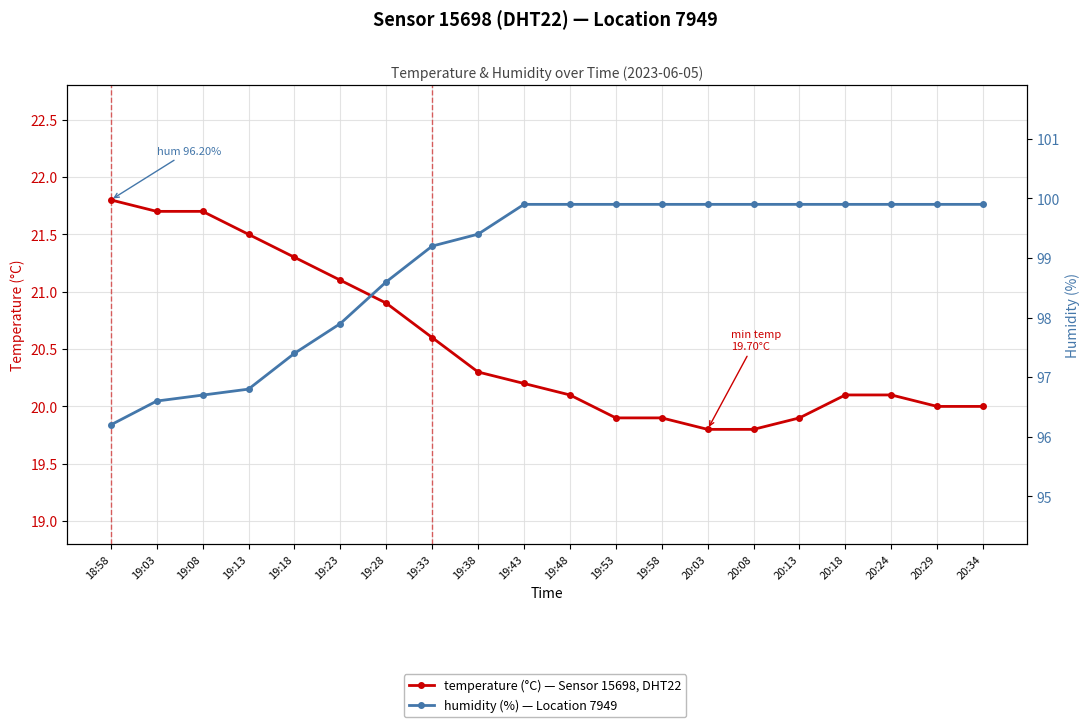

Is the value of temperature at 20:34 greater than the value of humidity at 19:28?

No